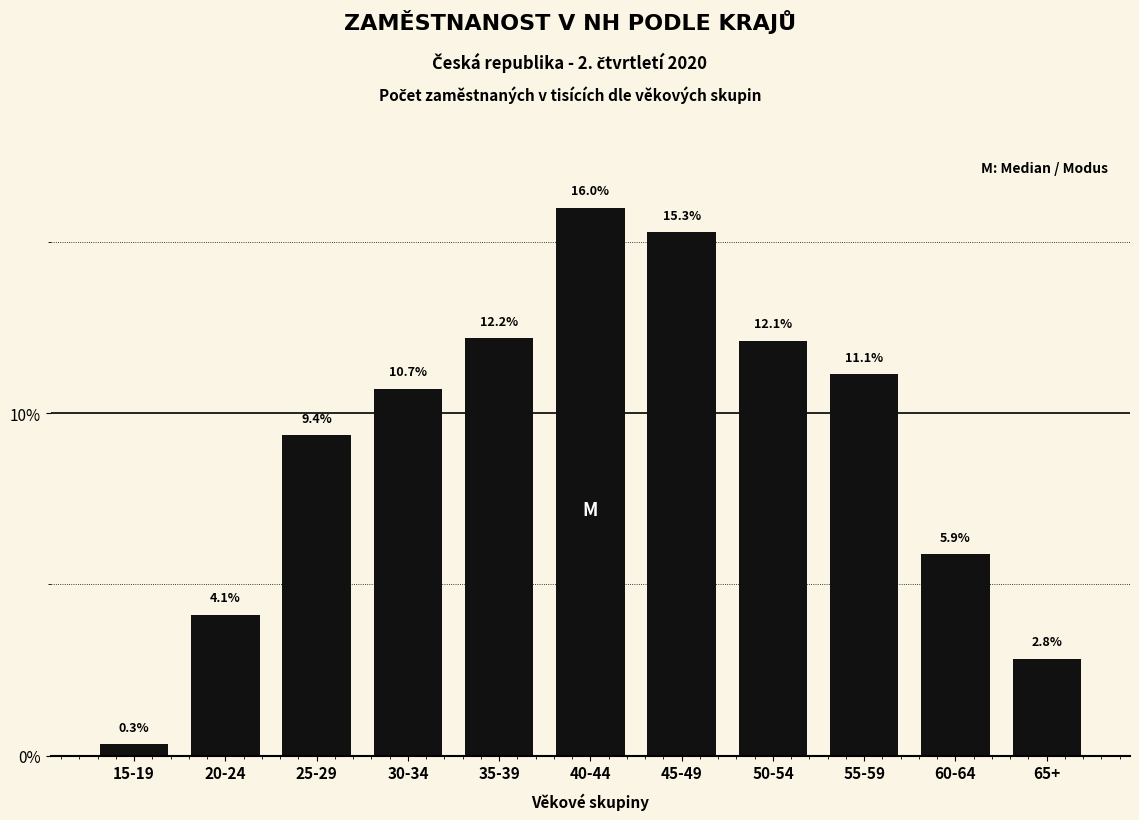

Reading left to right, list all the values displayed in this chart.

15-19=0.3	20-24=4.1	25-29=9.4	30-34=10.7	35-39=12.2	40-44=16.0	45-49=15.3	50-54=12.1	55-59=11.1	60-64=5.9	65+=2.8